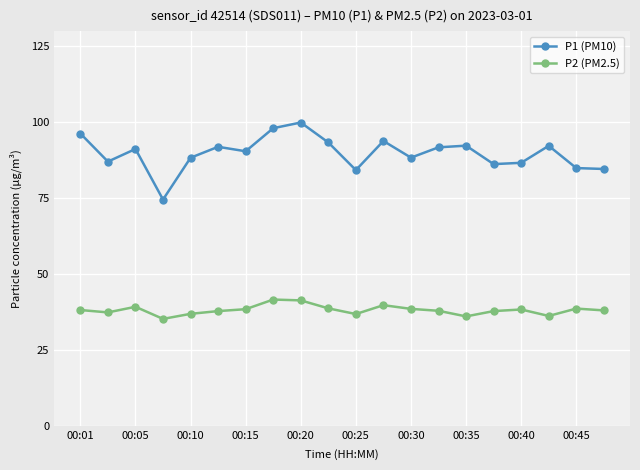

Which series has the largest total across all categories?

P1 (PM10)